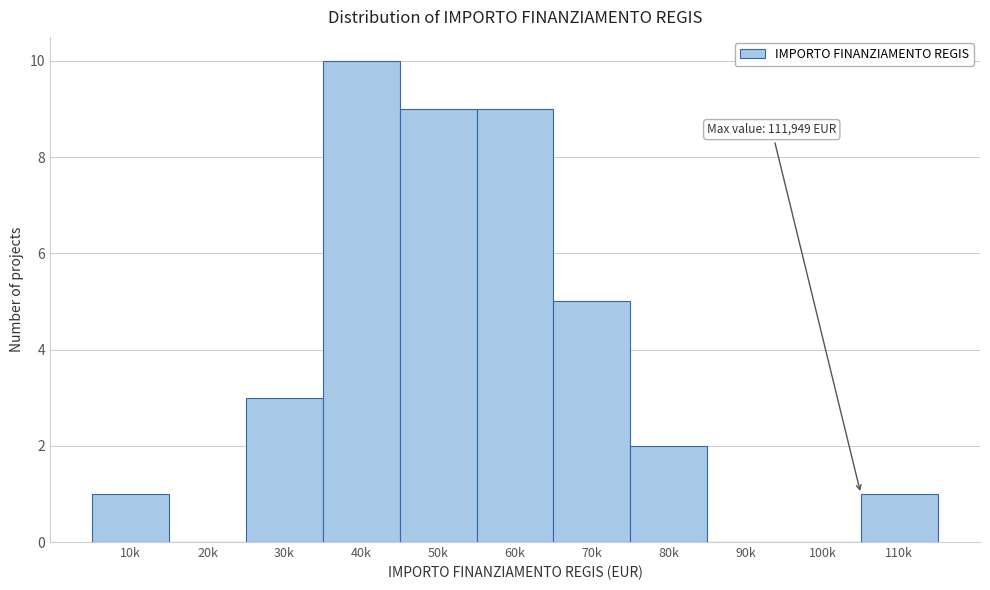

Reading left to right, what are all the values shown in this chart?

10k=1	20k=0	30k=3	40k=10	50k=9	60k=9	70k=5	80k=2	90k=0	100k=0	110k=1